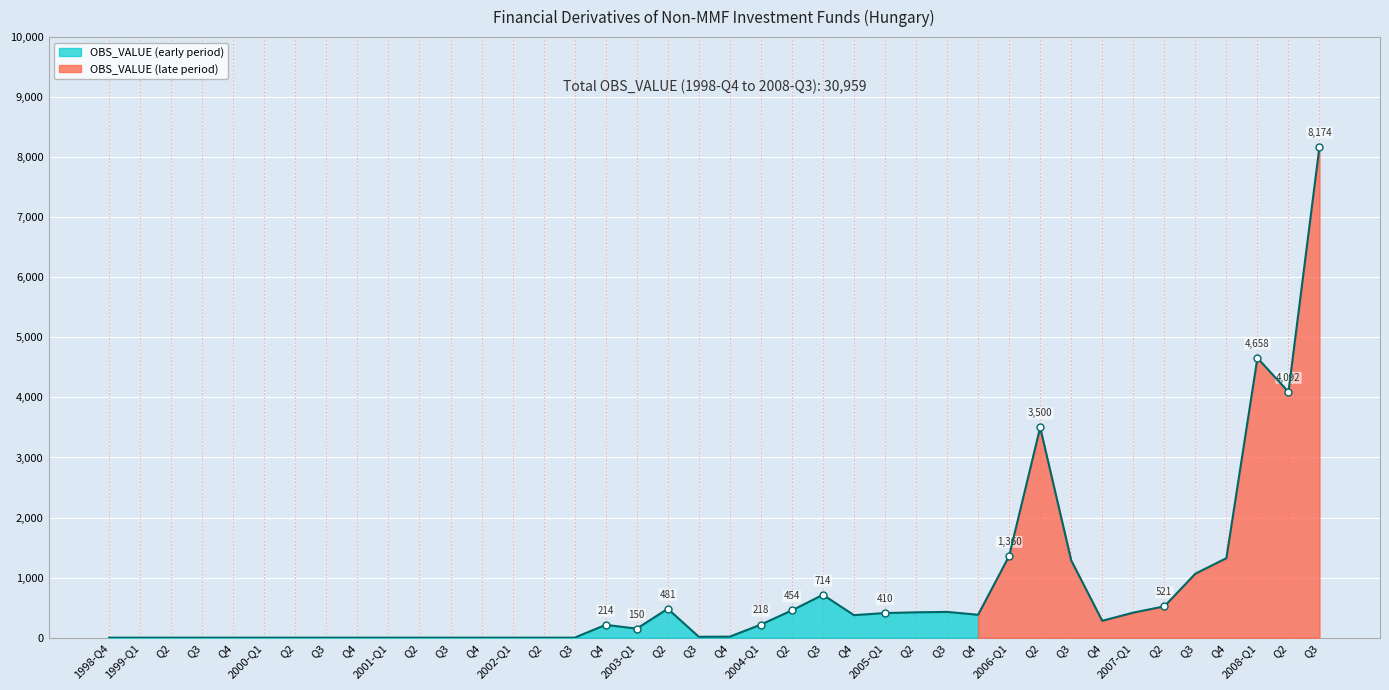

Which category has the highest value across all series?

Q3